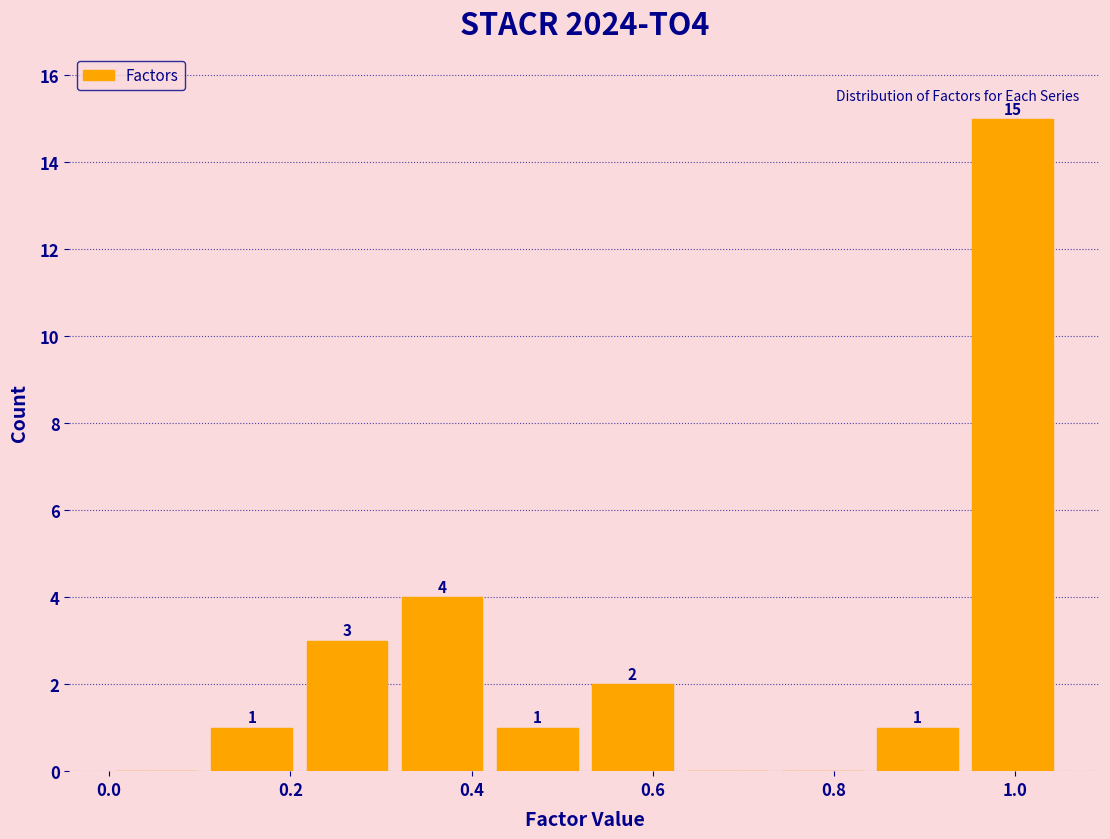

Which range on the x-axis has the tallest bar?

0.945 to 1.050